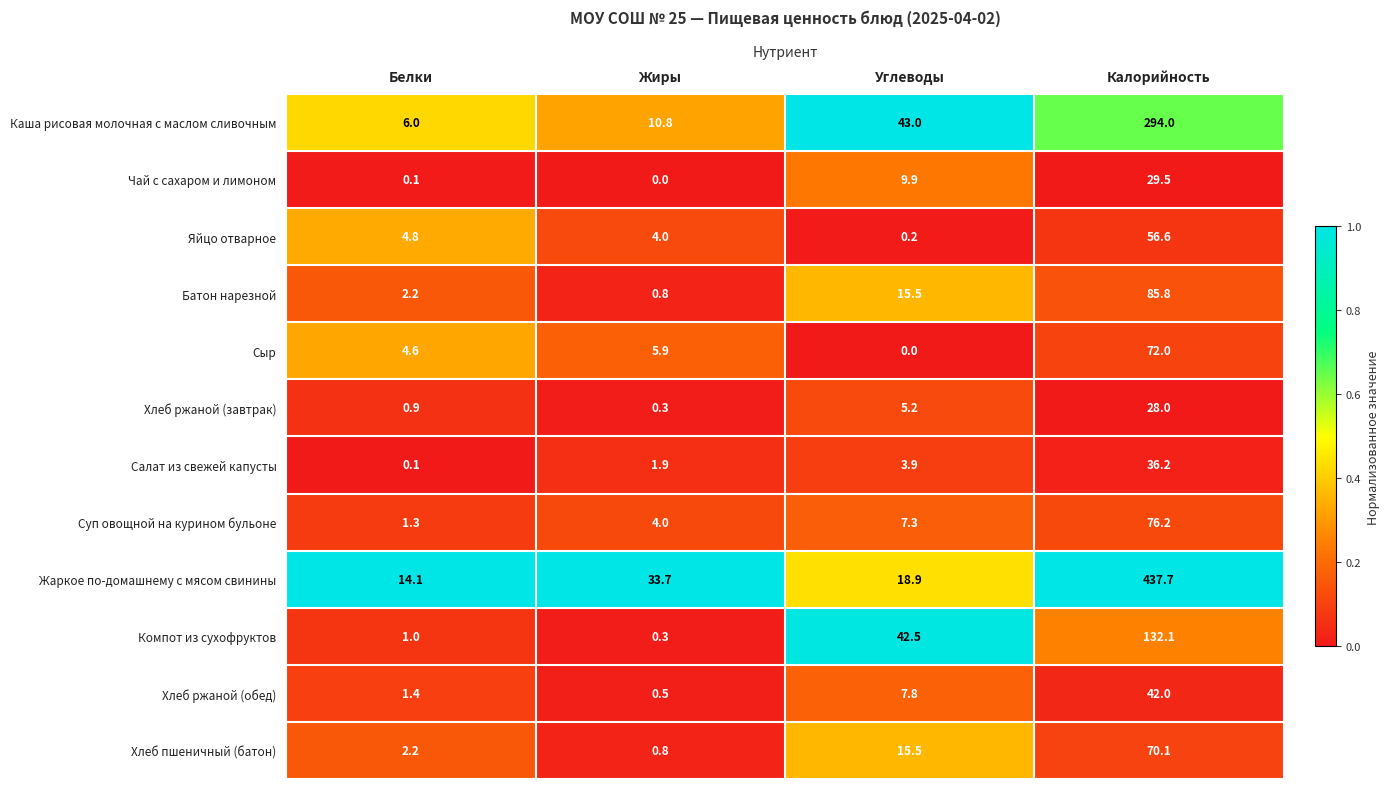

What is the approximate value of Хлеб ржаной (завтрак) at Калорийность?

28.0